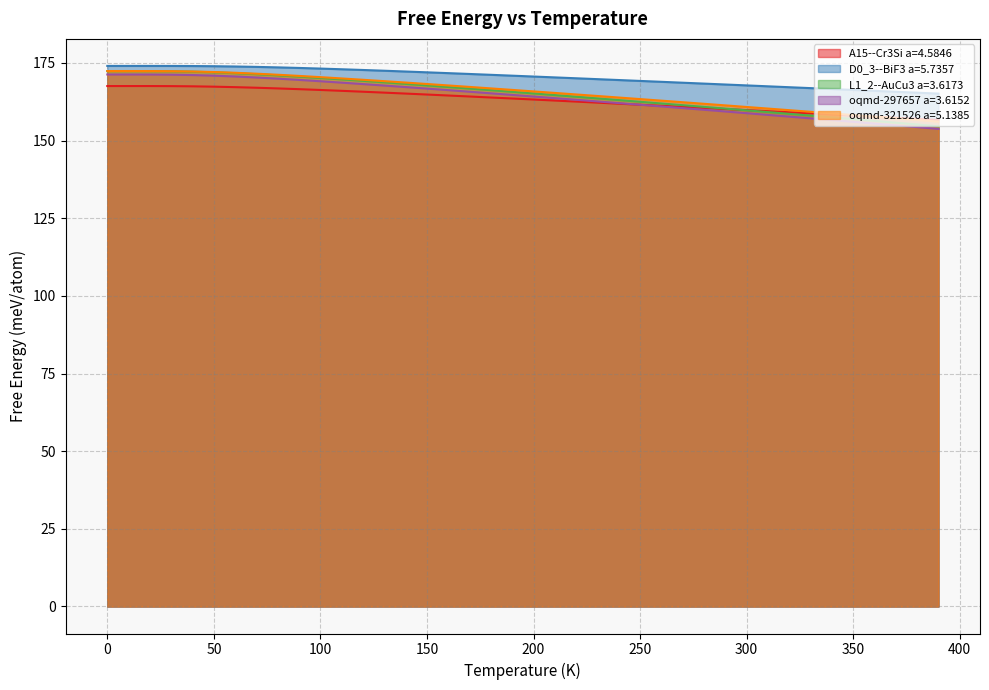

Which category has the lowest value in the oqmd-297657 a=3.6152 series?

390.0